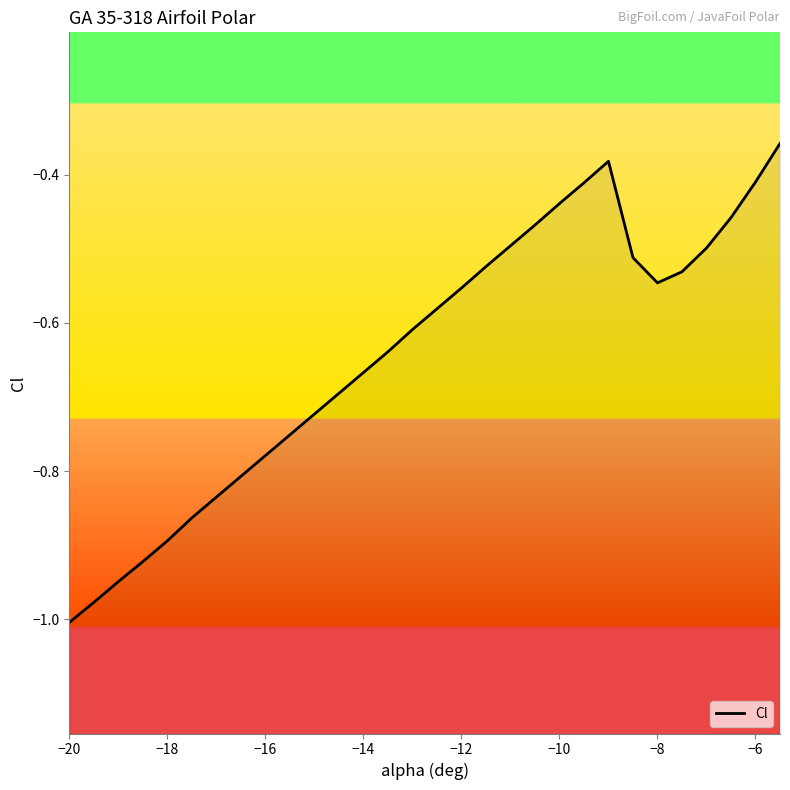

True or false: the data has more than 2 interior local peaks.

False